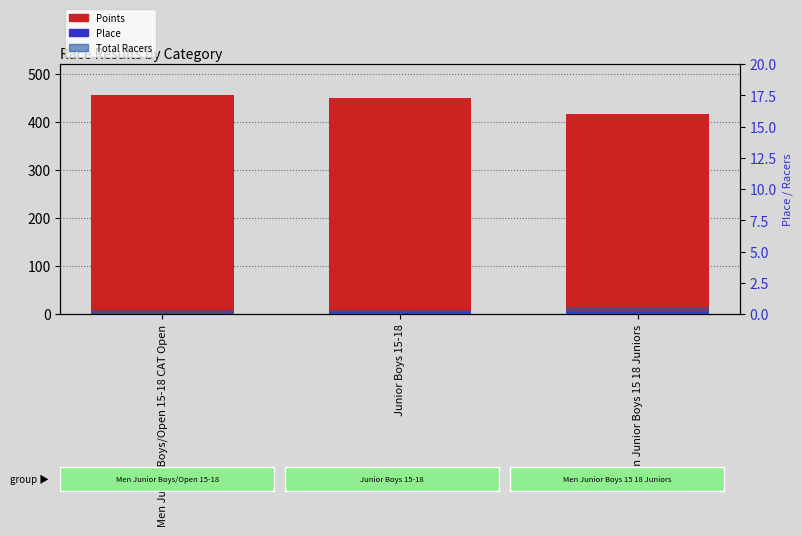

The value of Place at Men Junior Boys 15 18 Juniors is 2.3. True or false?

False